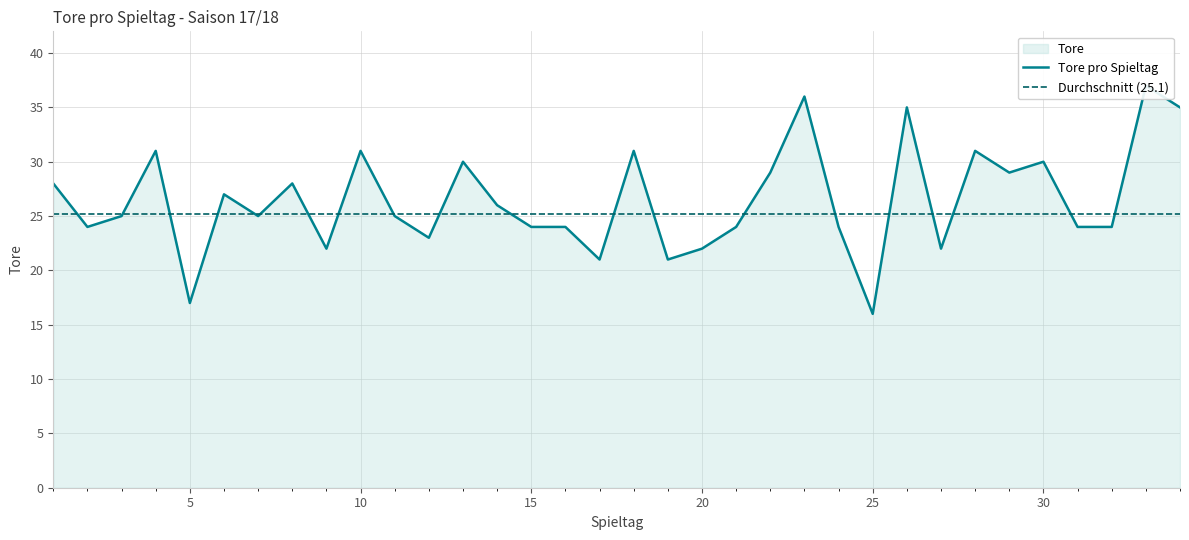

List the labels in order of value, smallest first.

25, 5, 17, 19, 9, 20, 27, 12, 2, 15, 16, 21, 24, 31, 32, 3, 7, 11, 14, 6, 1, 8, 22, 29, 13, 30, 4, 10, 18, 28, 26, 34, 23, 33